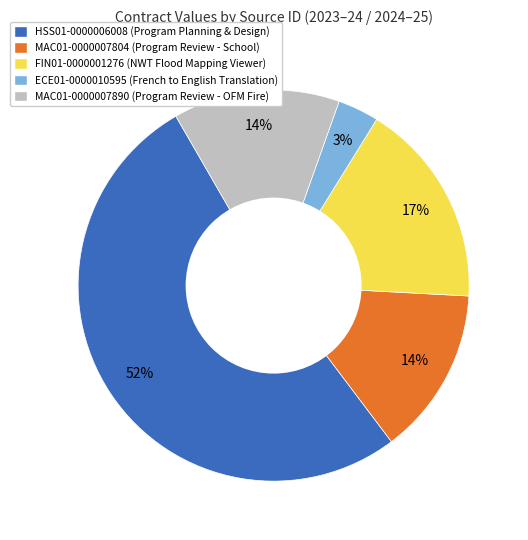

Is HSS01-0000006008 the majority of the pie?

Yes